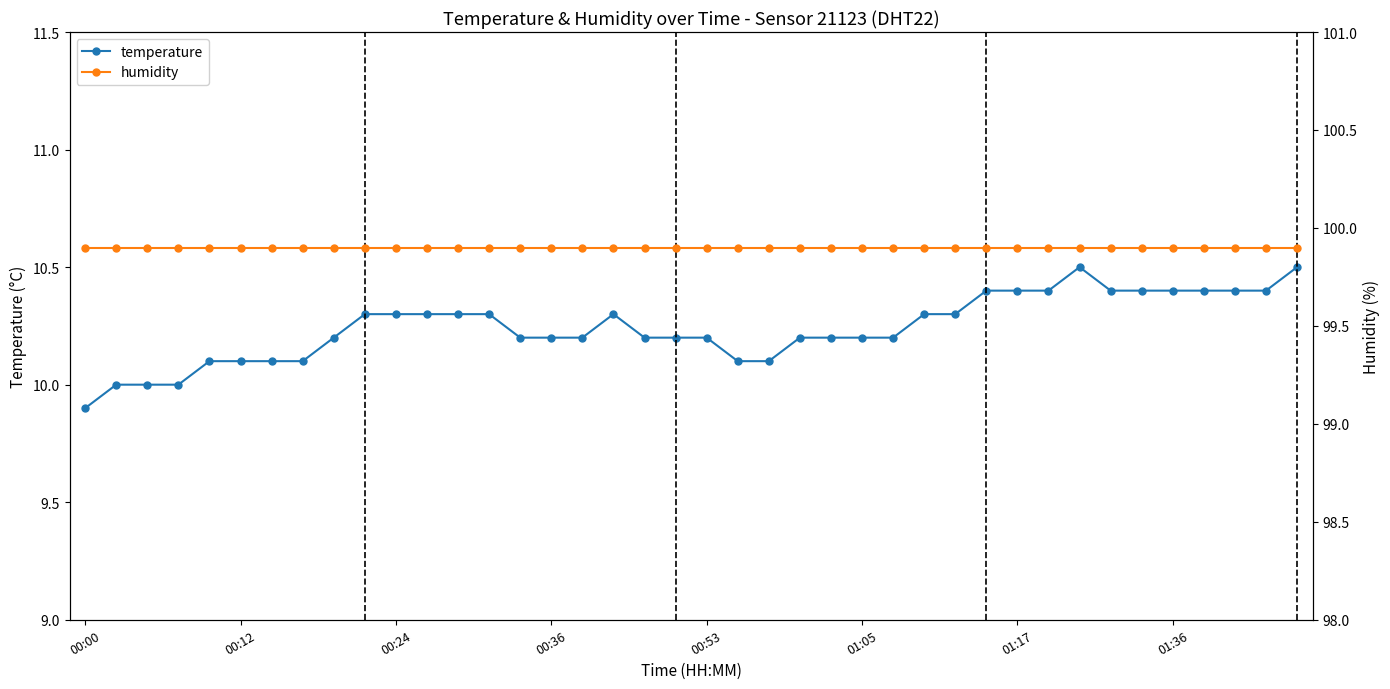

Between 32 and 33, which series saw the biggest shift?

temperature